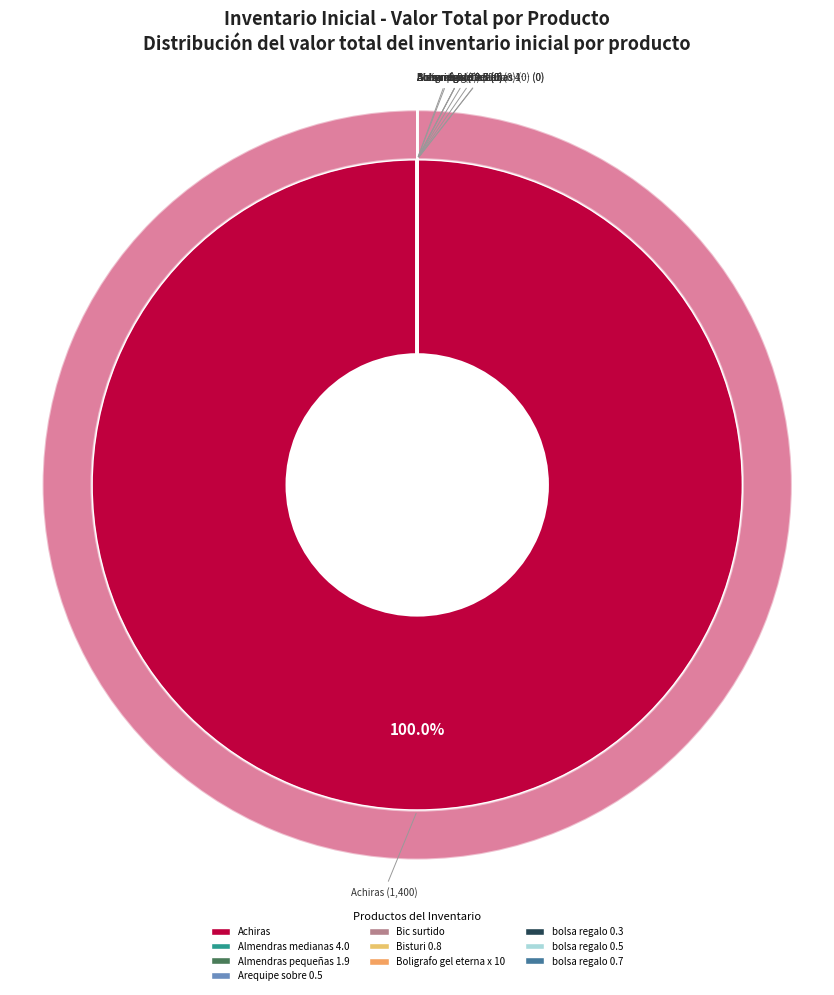

Does Achiras account for over 50% of the chart?

Yes